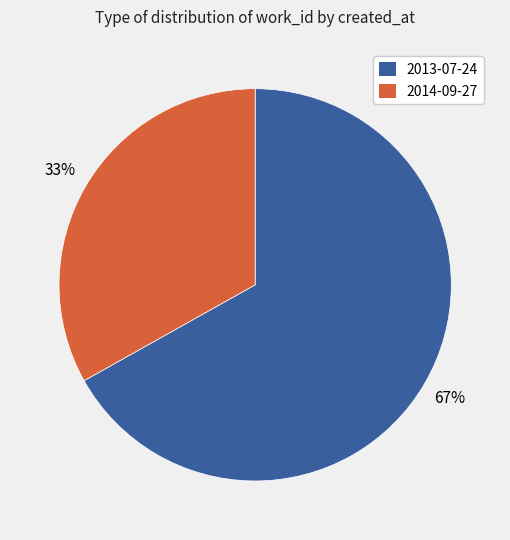

Rank the categories by value from highest to lowest.

2013-07-24, 2014-09-27